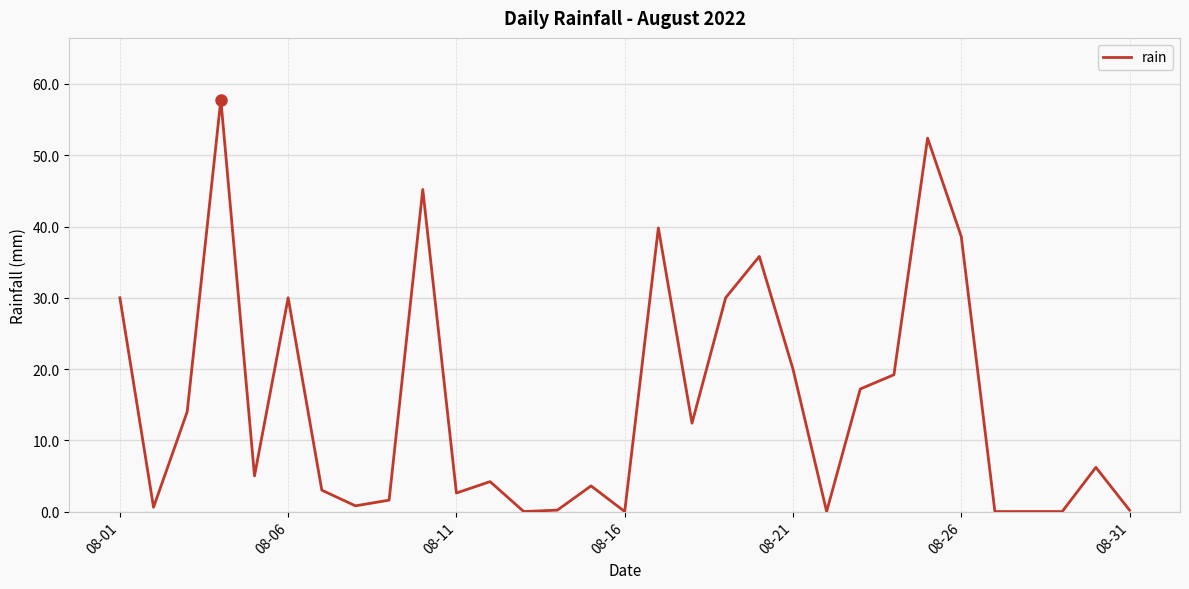

What is the maximum value shown in the chart?

57.8